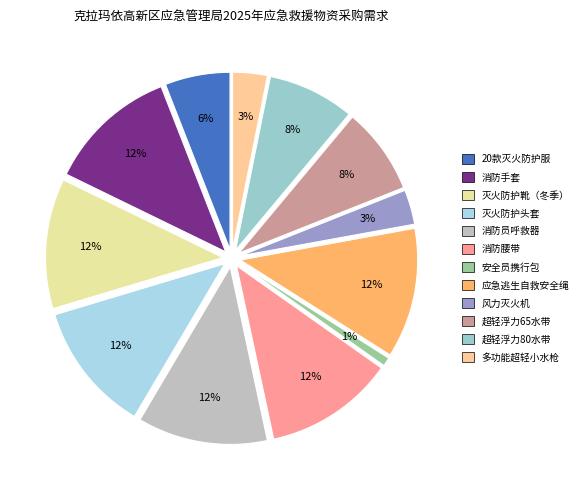

To the nearest percent, what is the difference between the largest and smallest slice percentages?

11%